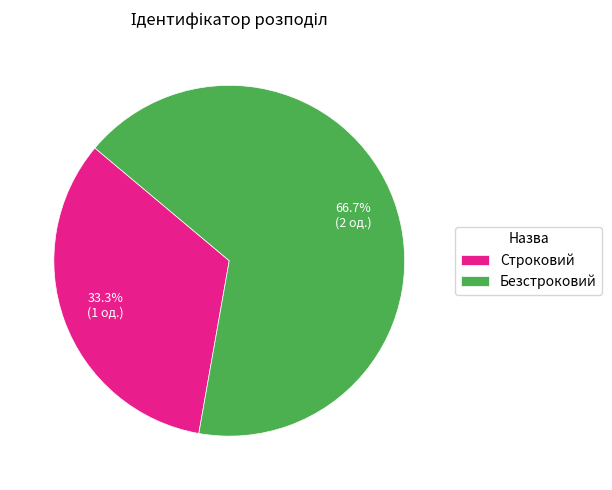

How much of the chart is everything except Строковий?

66.7%